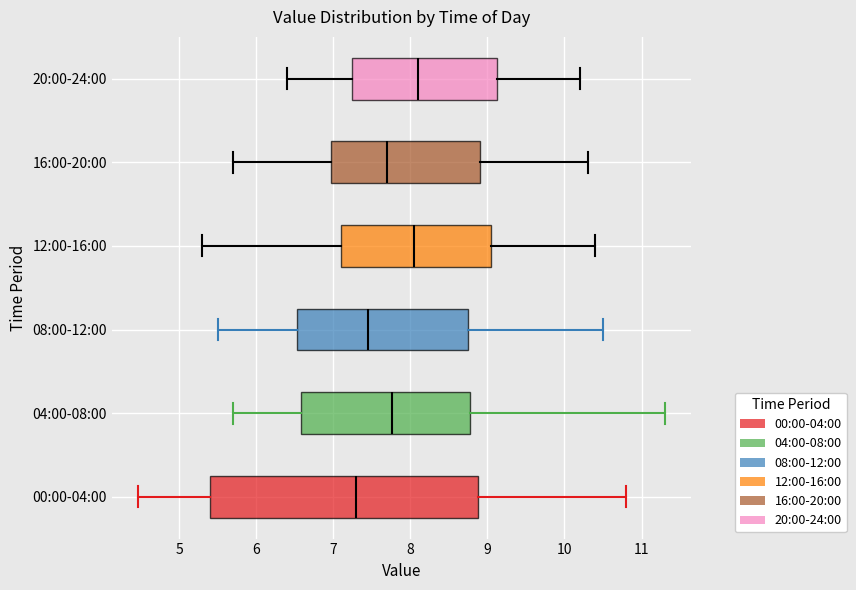

Comparing the boxes themselves (not the whiskers), which one is the widest?

00:00-04:00